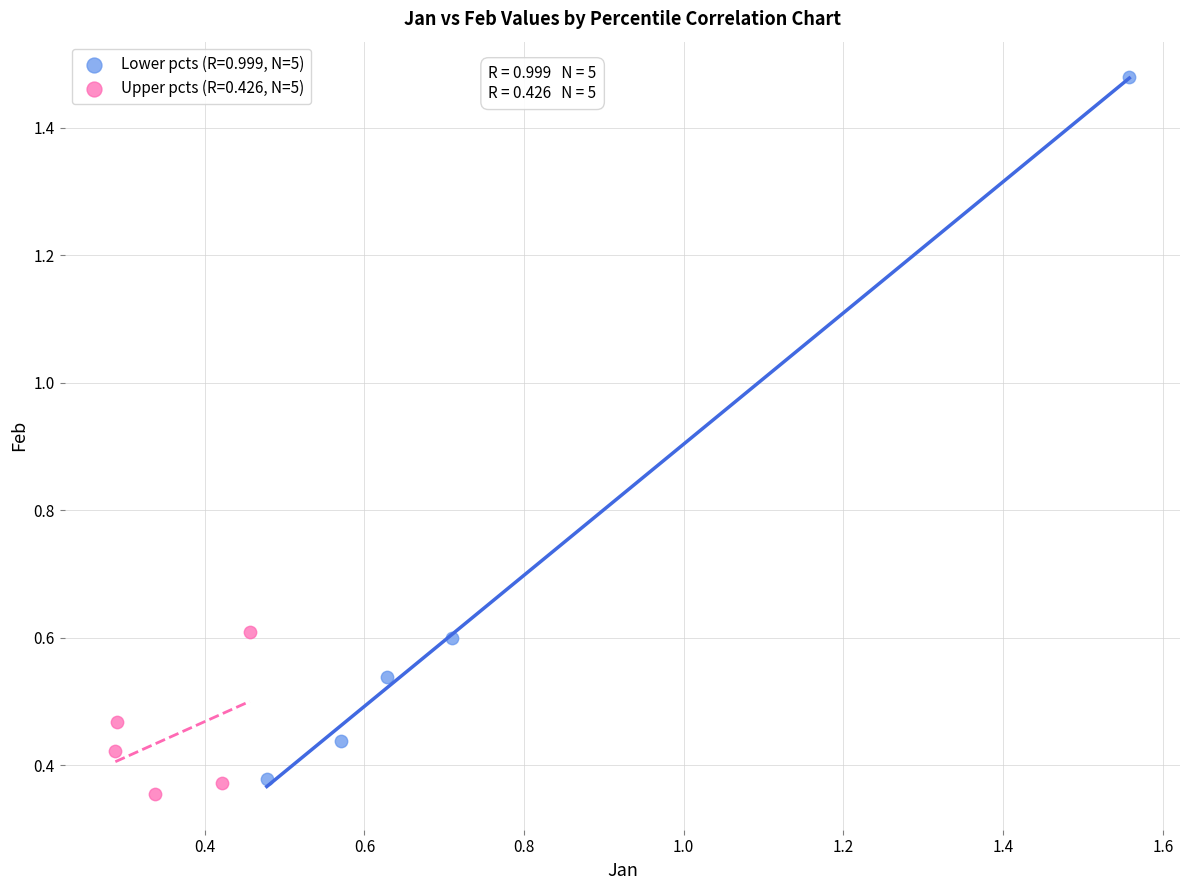

Which series has the largest Y range (max minus min)?

Lower pcts (R=0.999, N=5)